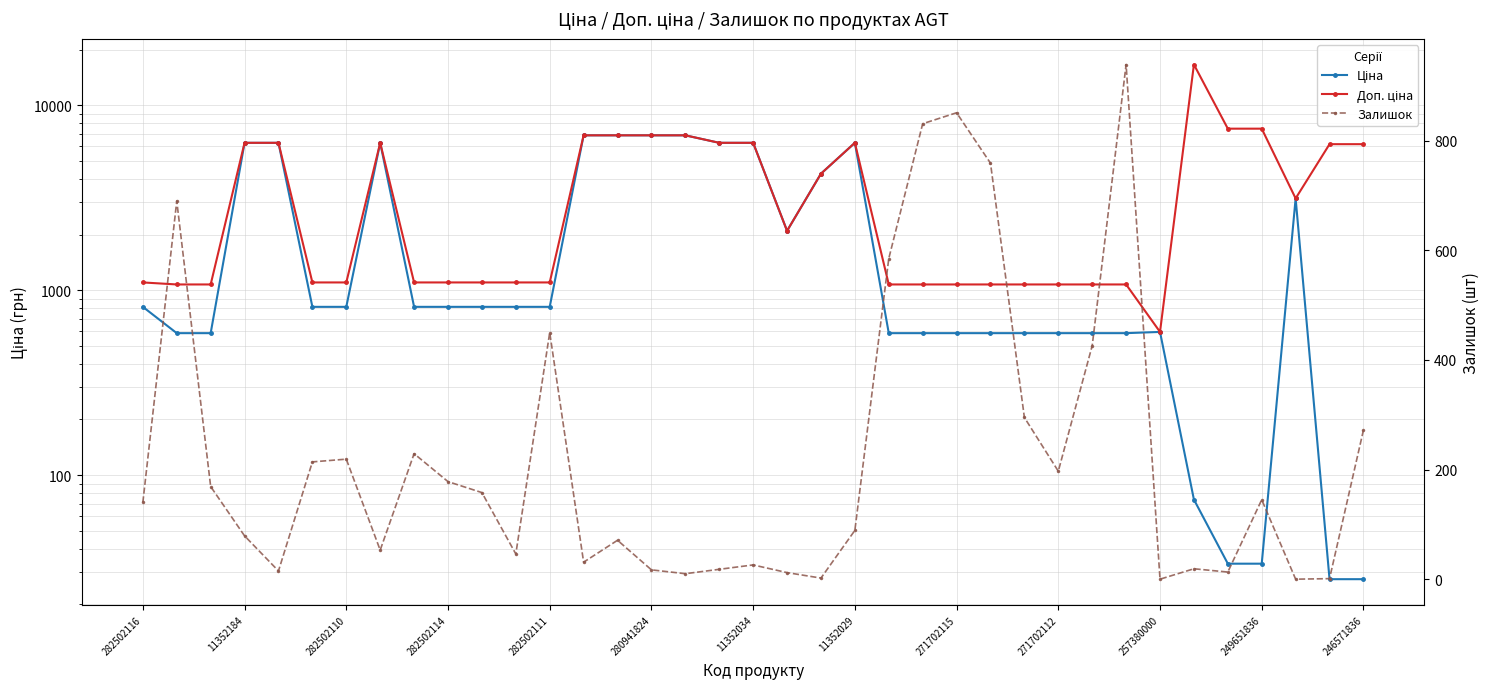

In Доп. ціна, how many points are lower than both neighbors (excluding endpoints)?

3